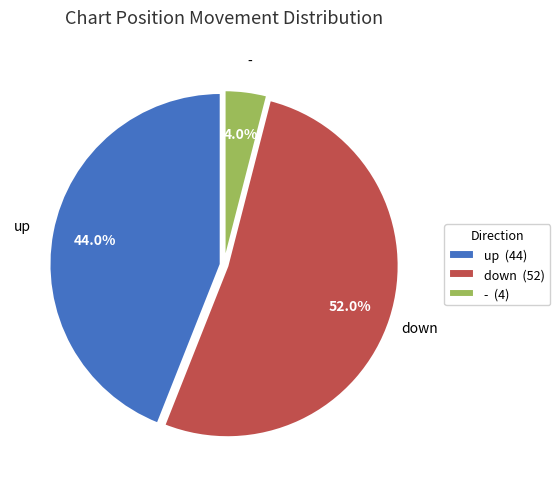

Which category accounts for the majority?

down